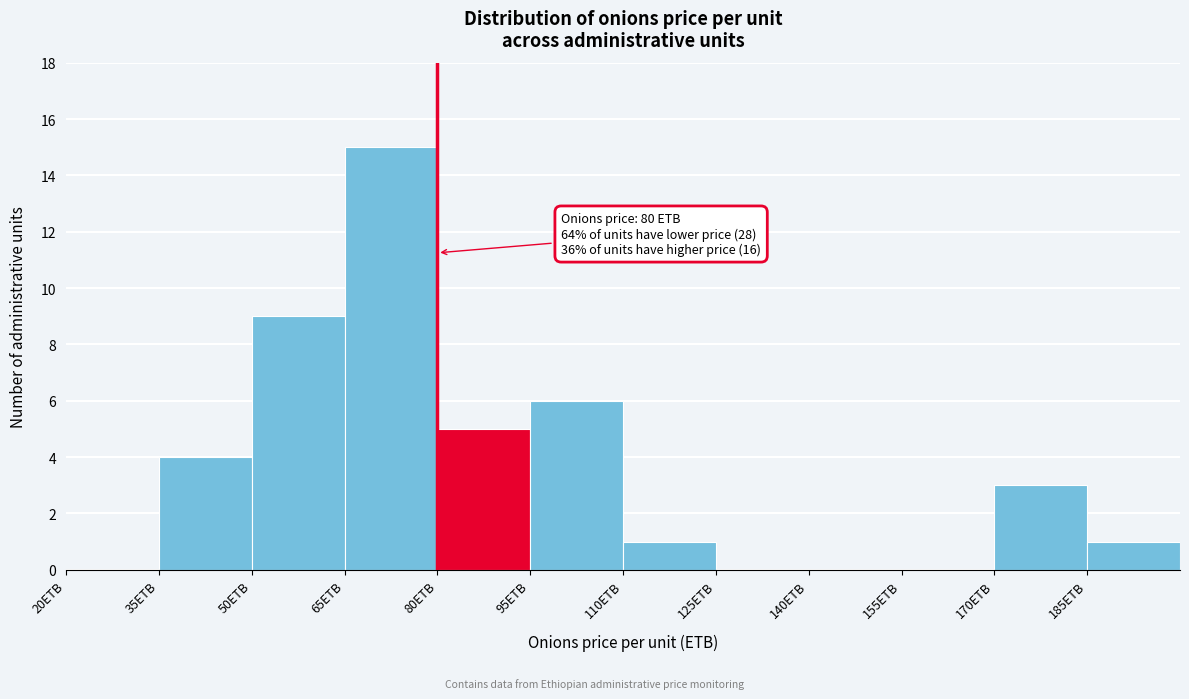

Which range on the x-axis has the tallest bar?

65 to 80